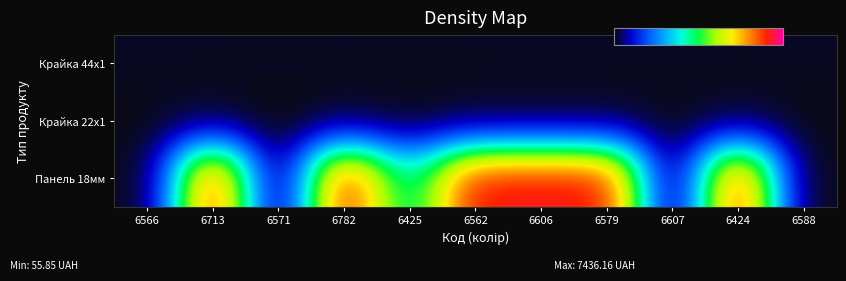

At which category is the sum across all series the highest?

6713